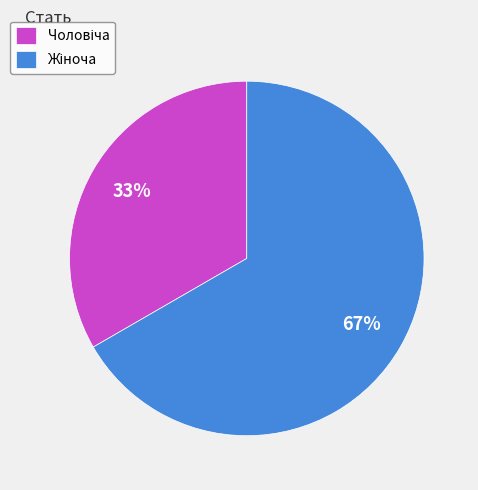

Is there any slice that represents more than half of the pie?

Yes